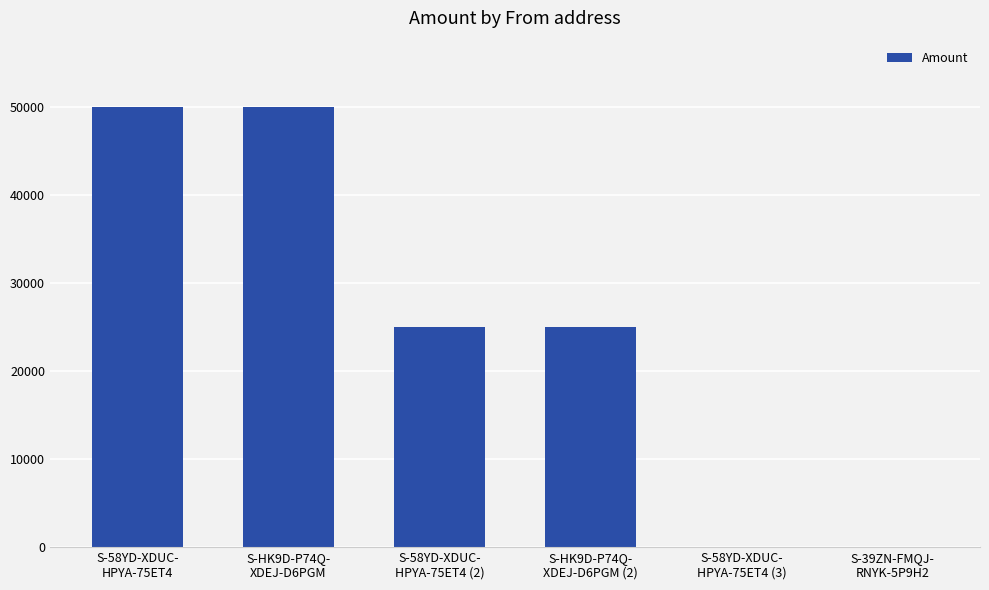

What is the sum of all values?

150003